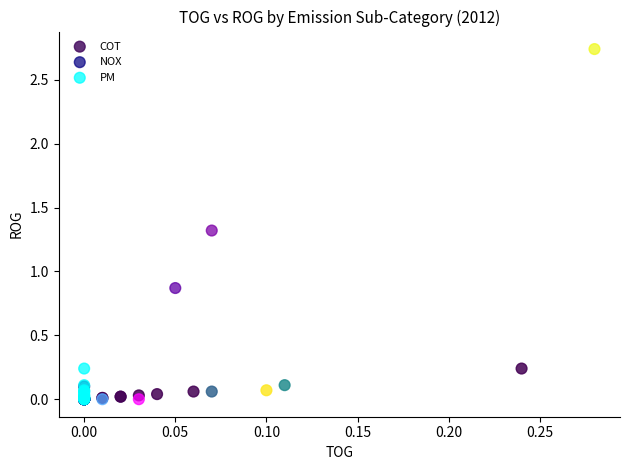

Which series has the widest spread of Y values?

NOX